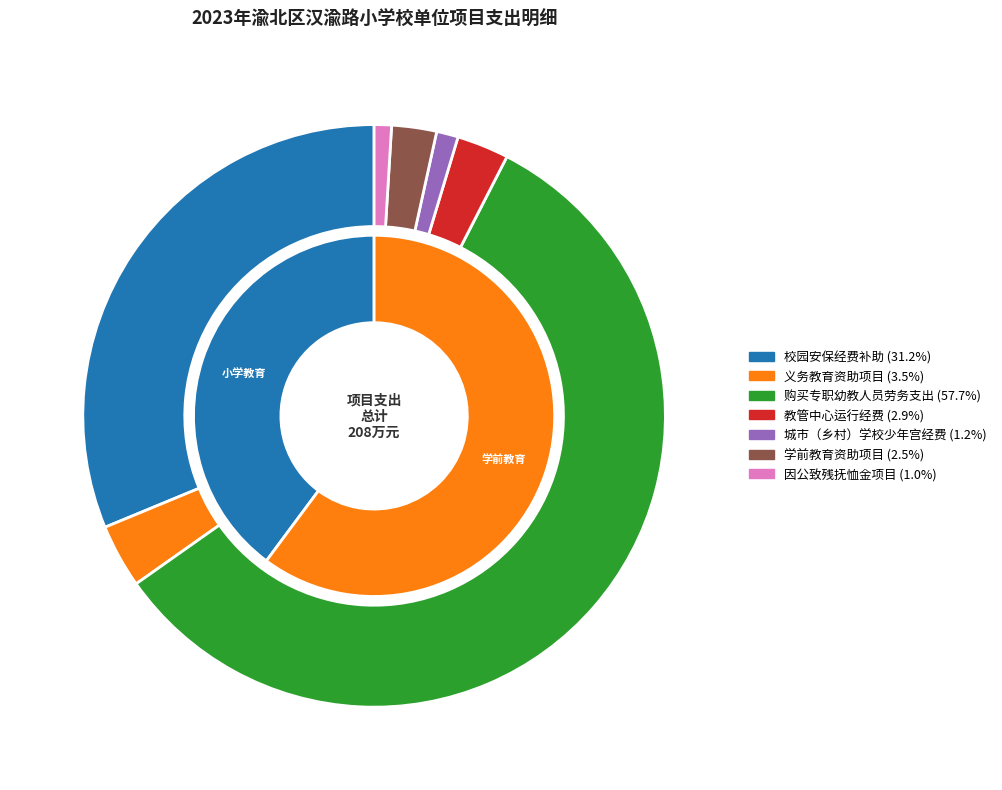

True or false: 学前教育资助项目 accounts for 1% of the total.

False